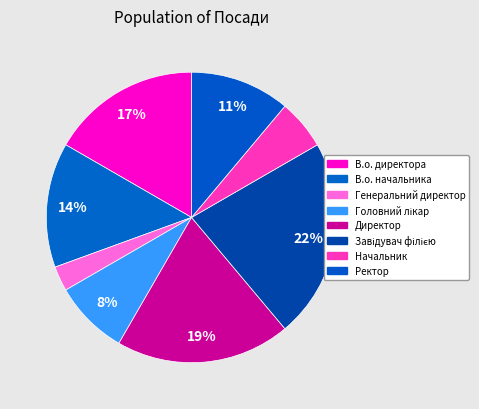

Is there any slice that represents more than half of the pie?

No